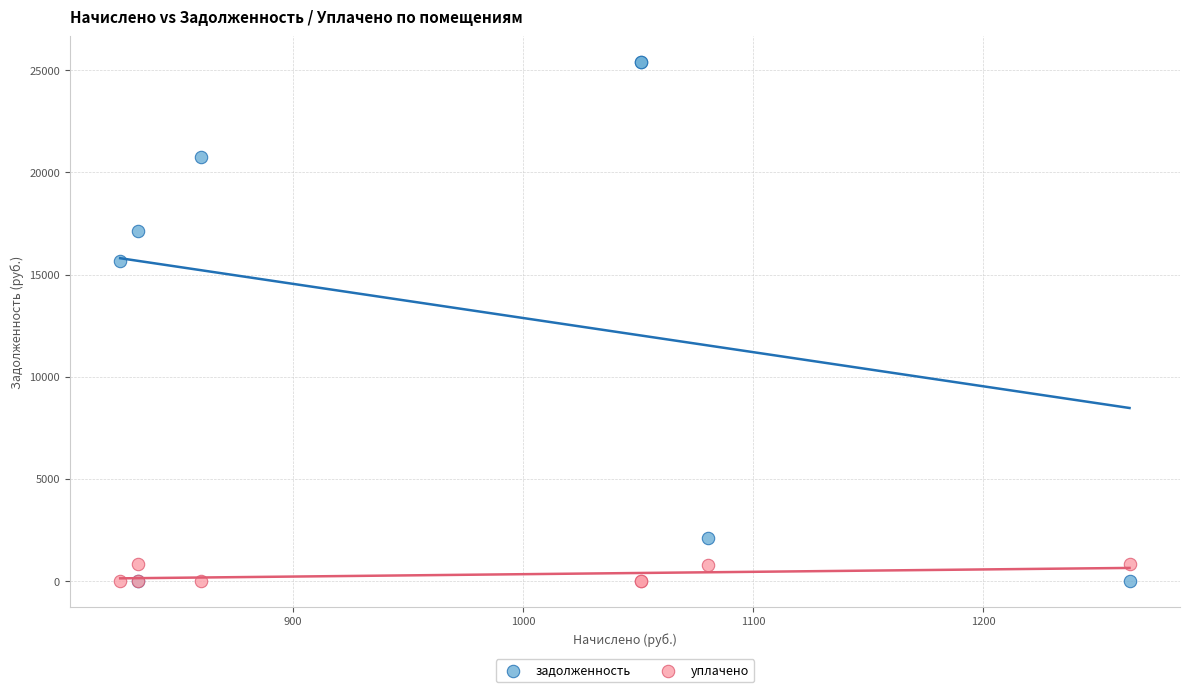

Which series reaches the maximum Y coordinate?

задолженность